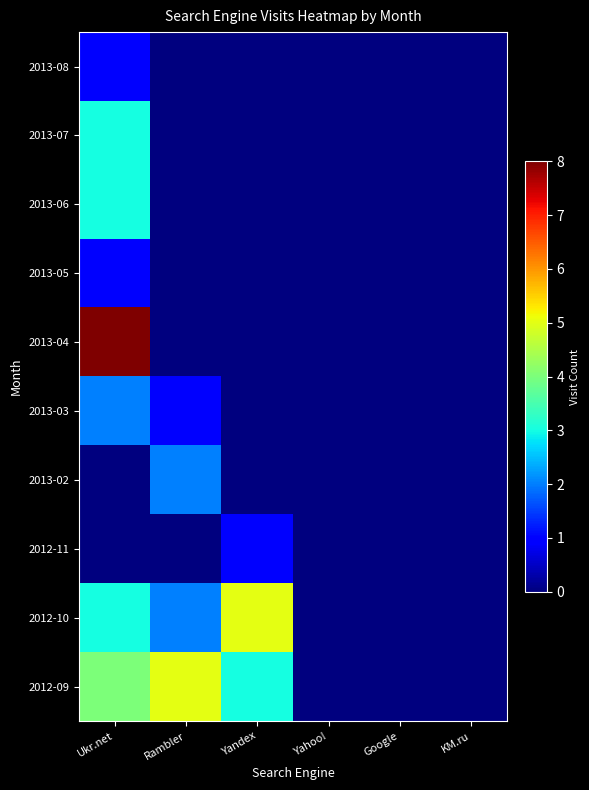

Which series has the largest total across all categories?

2012-09